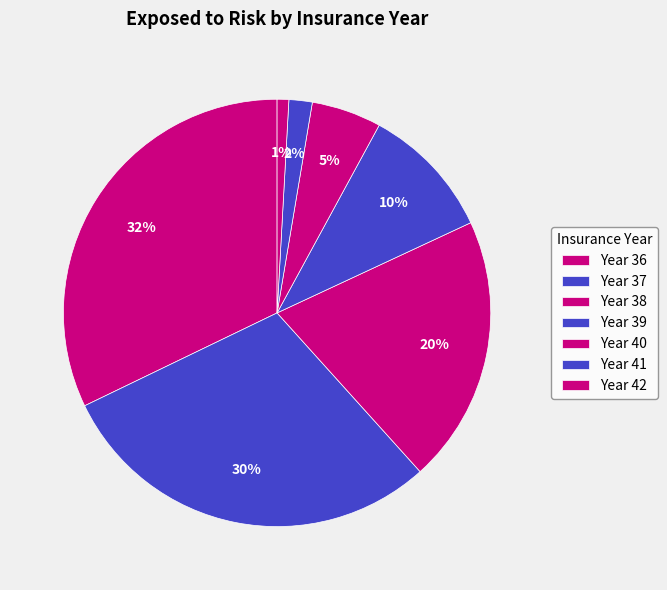

To the nearest percent, what is the average slice percentage?

14%